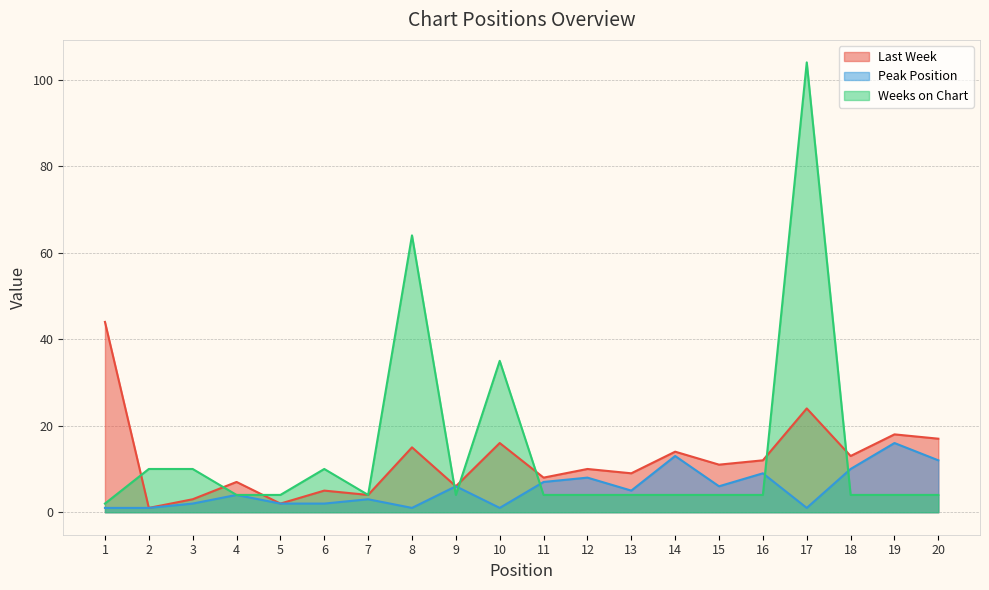

What is the sum of the Peak Position values at 2 and 15?

7